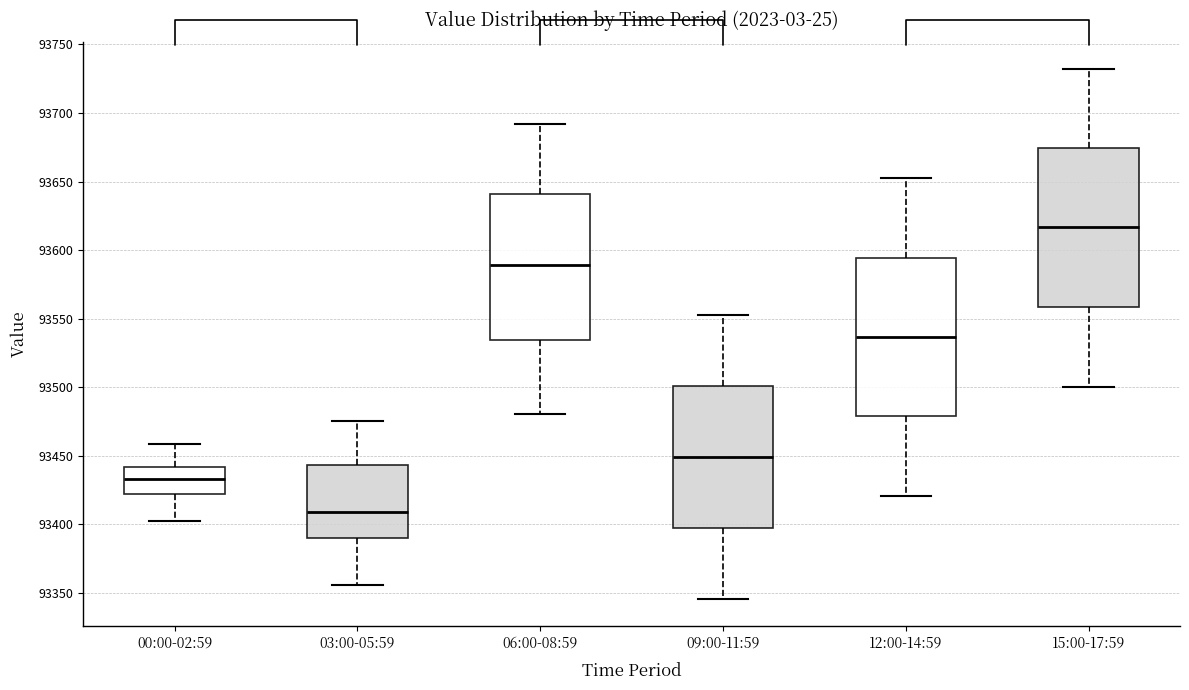

Which box has the lowest median line?

03:00-05:59